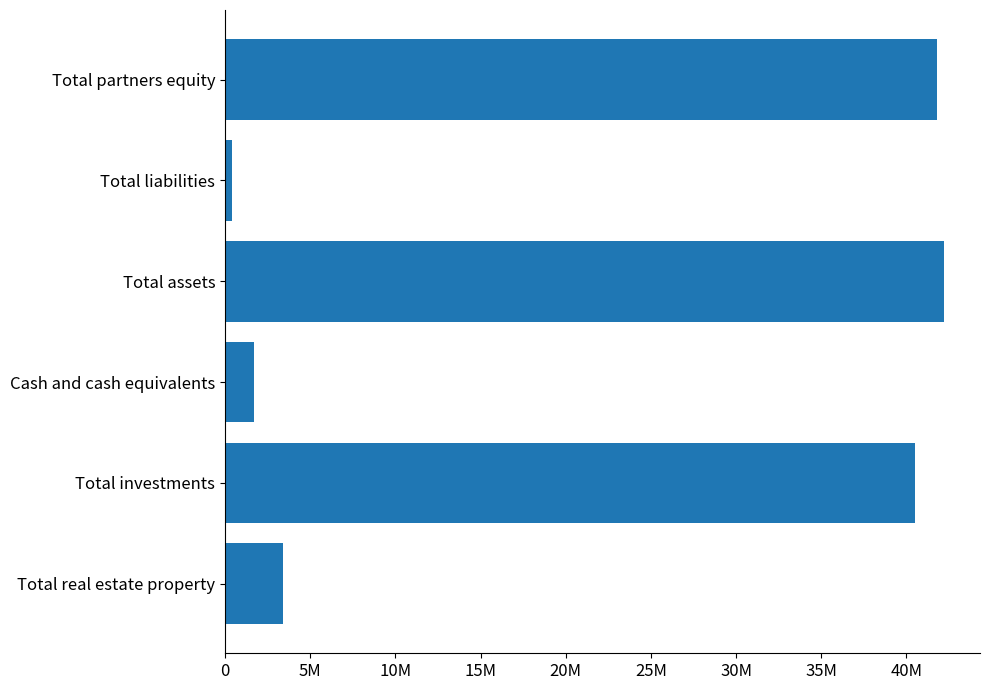

Are the bars horizontal?

Yes